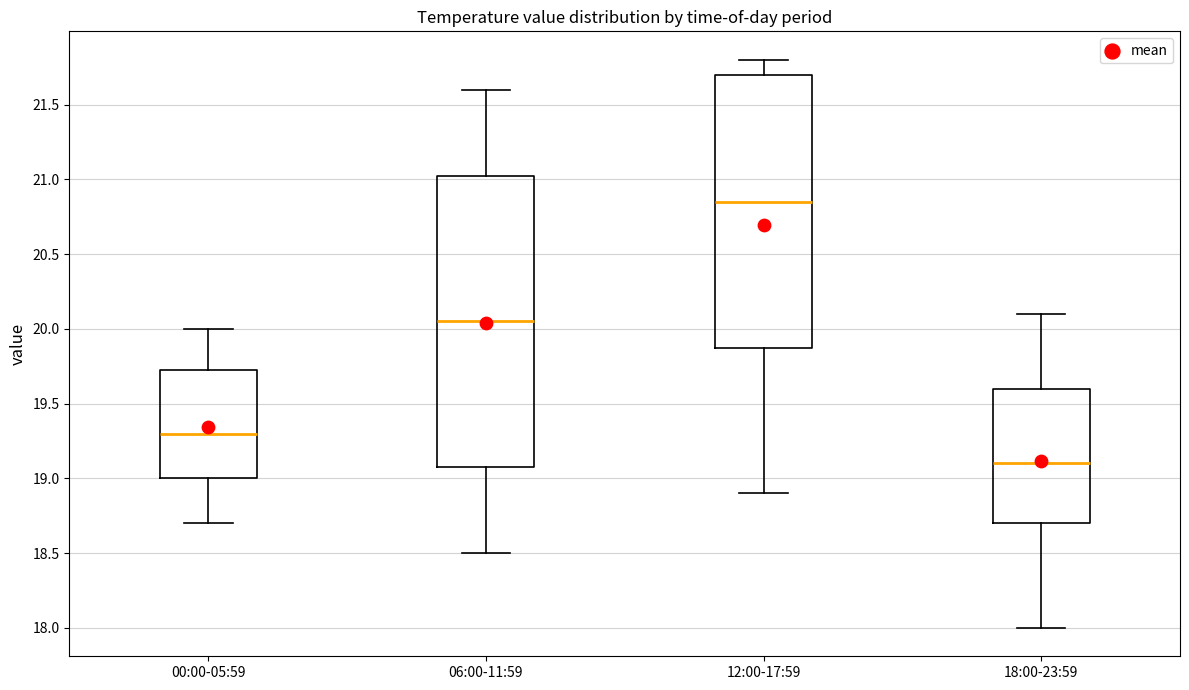

Which box is the tallest, from its lower edge to its upper edge?

06:00-11:59